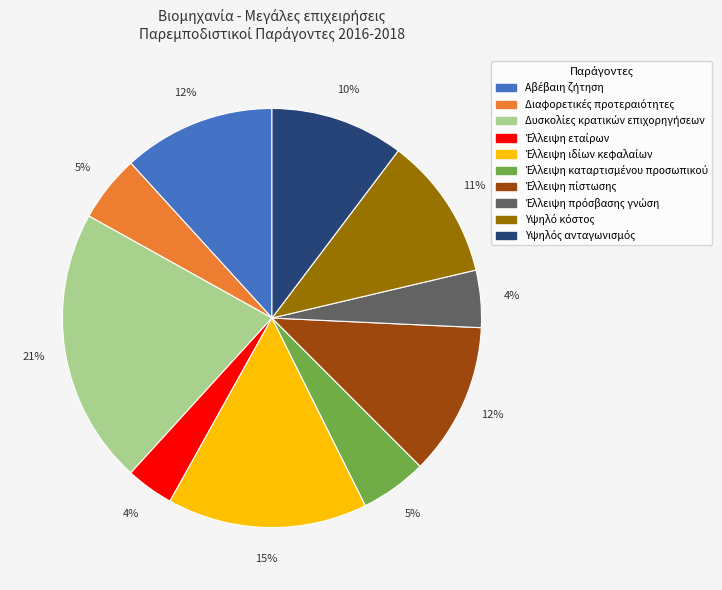

Count the number of slices in the pie.

10